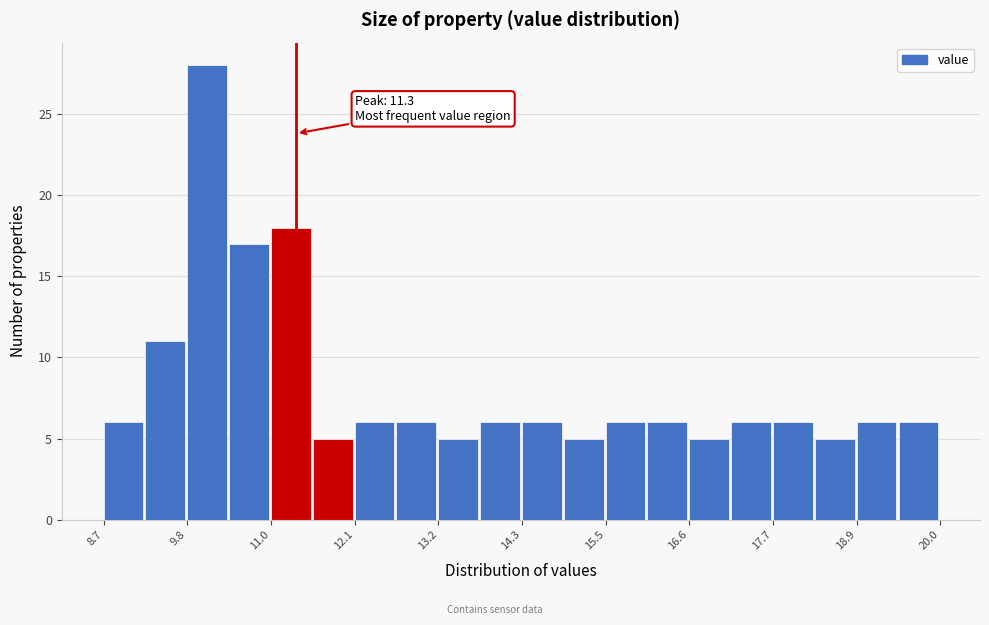

Around what value on the x-axis is the tallest bar? Give the approximate position of its centre, as read against the axis.

10.0